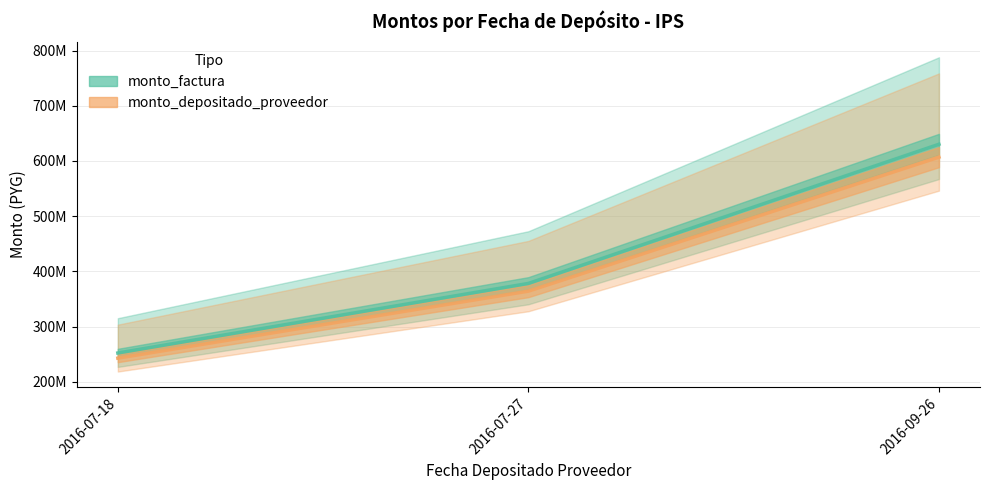

What is the difference between the maximum and minimum values in the monto_depositado_proveedor series?

364170794